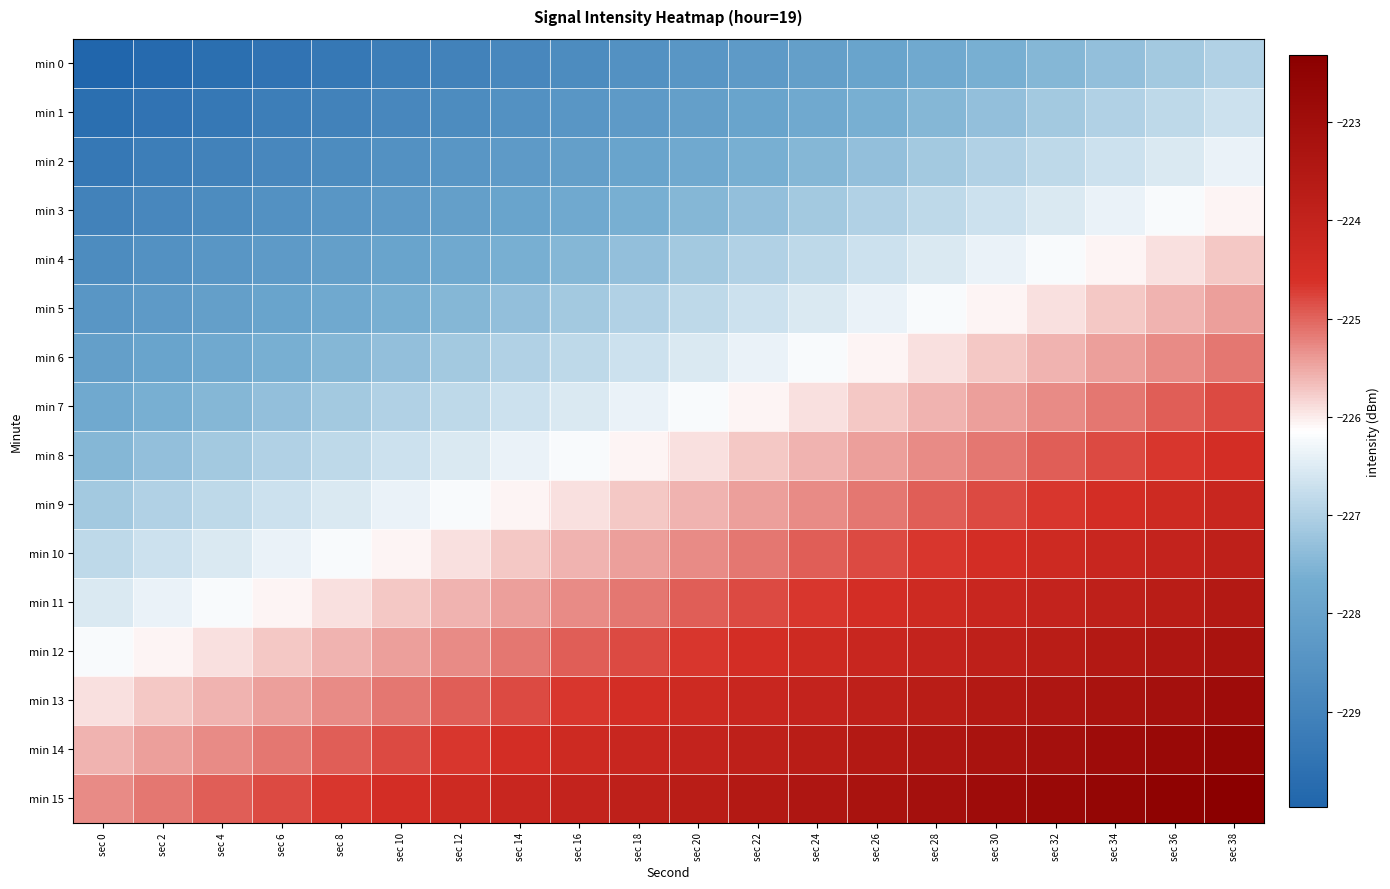

What is the spread (max minus min) of values at sec 16?

4.7